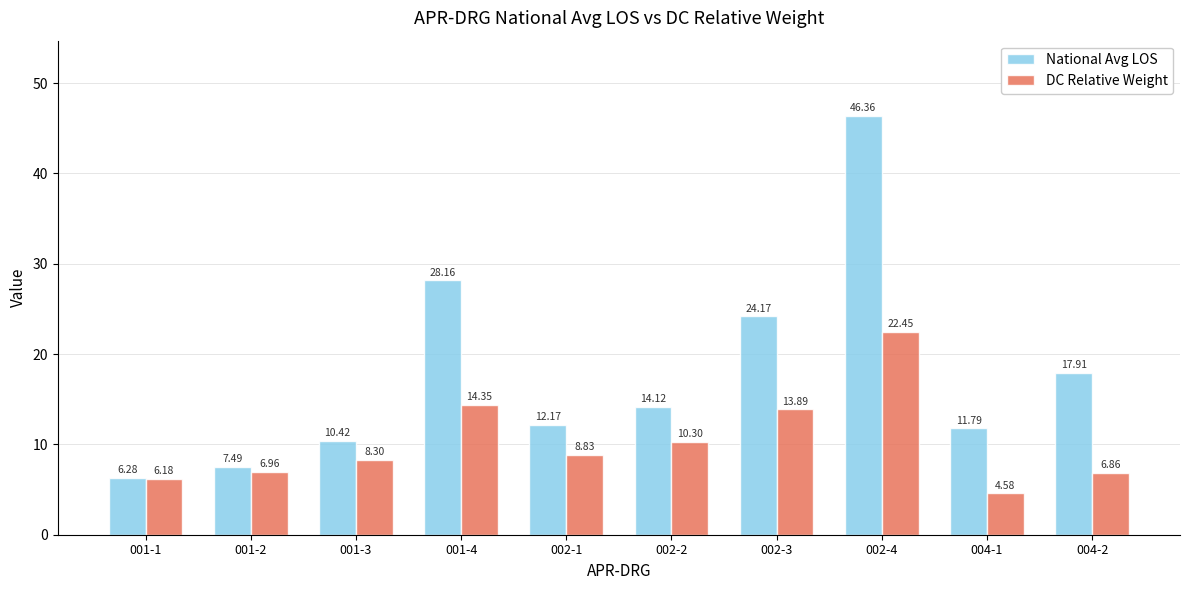

What is the spread (max minus min) of values at 001-1?

0.1